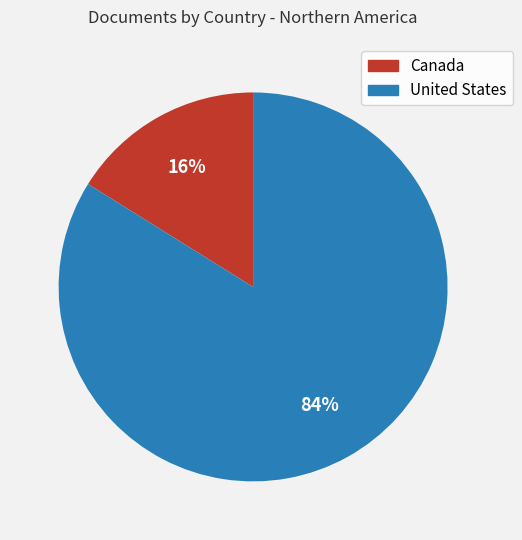

Is it true that United States is 73% of the pie?

False